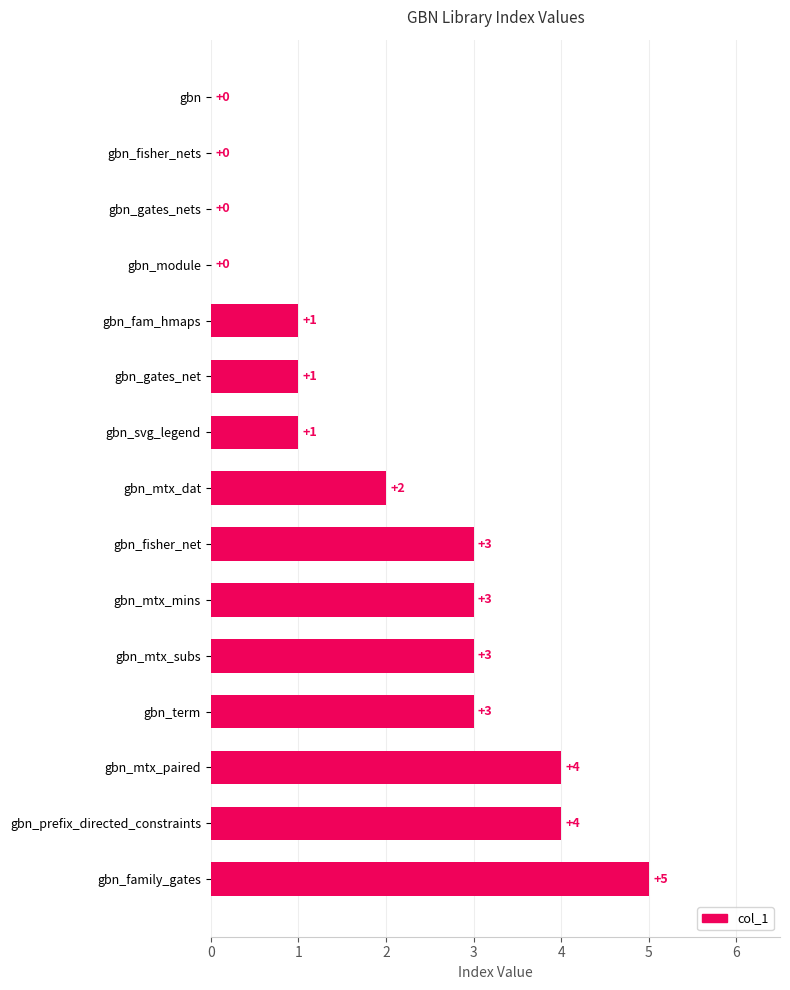

The value at gbn_family_gates is 5. True or false?

True